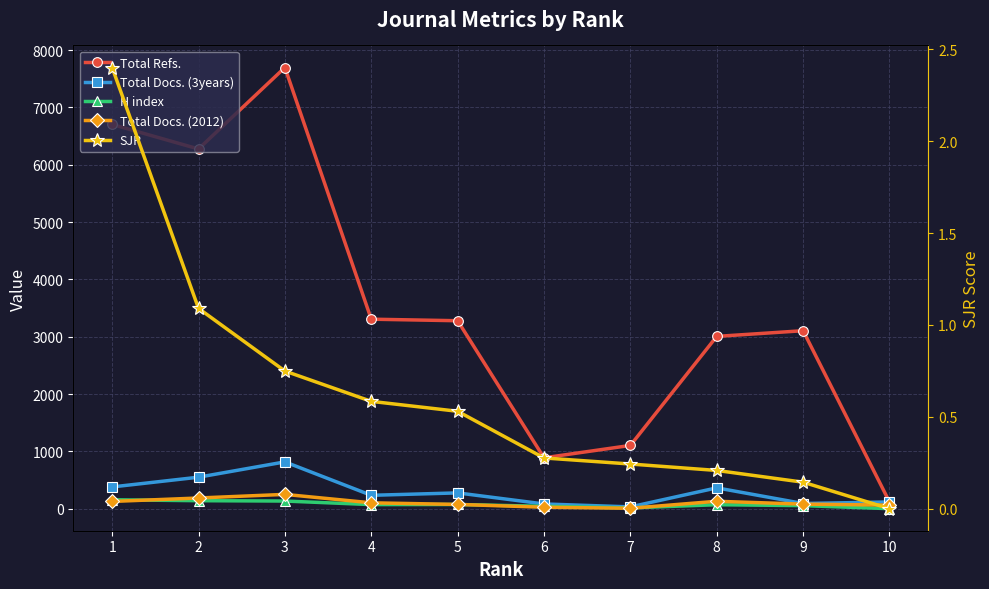

How many interior local valleys does the H index series have?

2